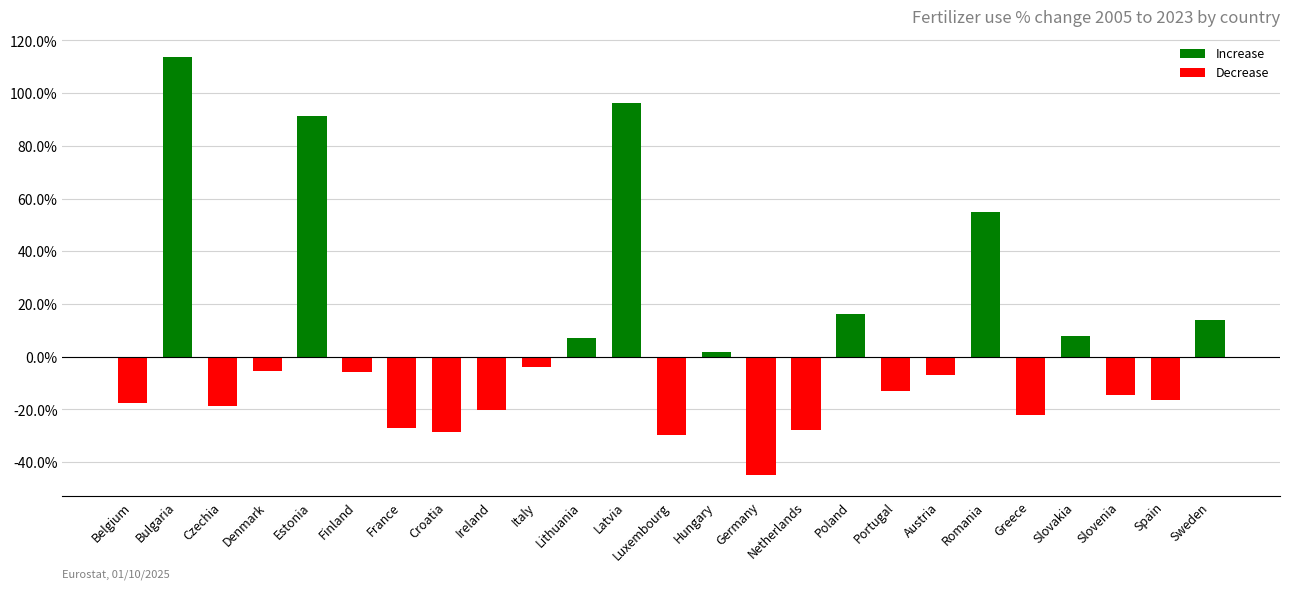

How many data points are less than -7?

13